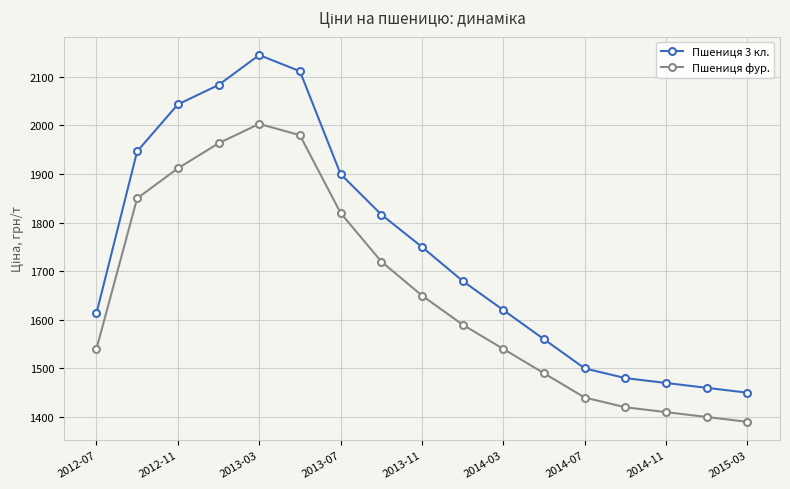

What is the highest value of the Пшениця 3 кл. series?

2145.0